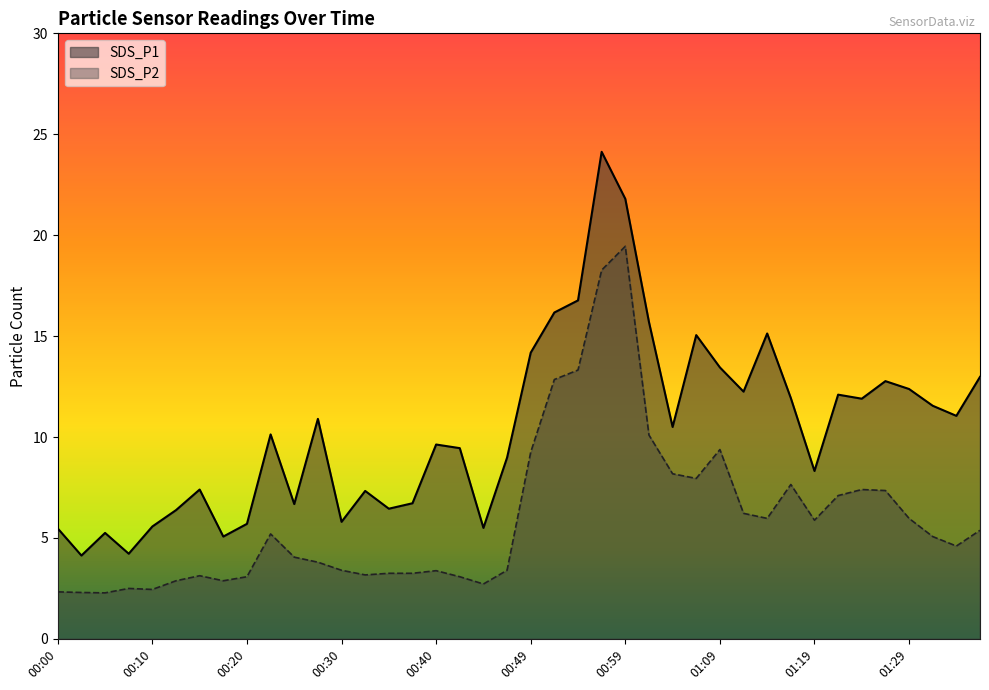

At 00:08, list the series in order from largest to smallest.

SDS_P1, SDS_P2